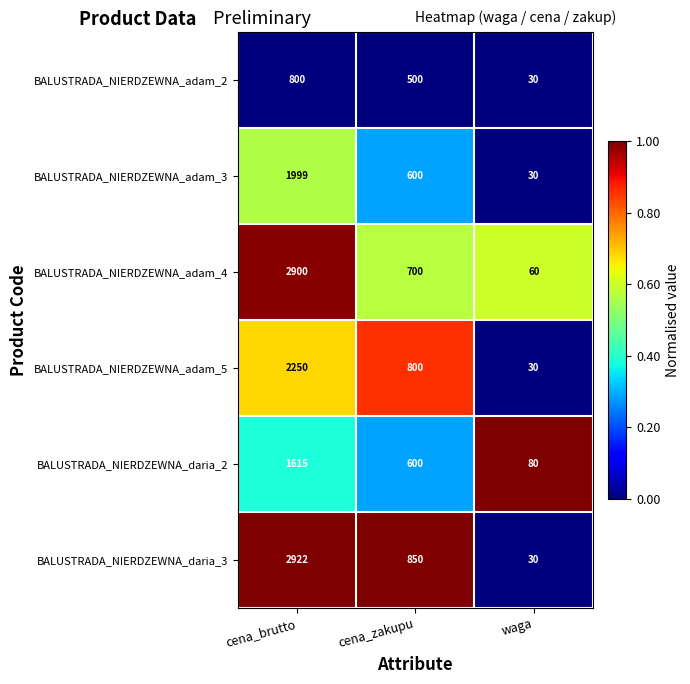

Reading right to left, transcribe all the data shown in this chart.

BALUSTRADA_NIERDZEWNA_adam_2: waga=30	cena_zakupu=500	cena_brutto=800
BALUSTRADA_NIERDZEWNA_adam_3: waga=30	cena_zakupu=600	cena_brutto=1999
BALUSTRADA_NIERDZEWNA_adam_4: waga=60	cena_zakupu=700	cena_brutto=2900
BALUSTRADA_NIERDZEWNA_adam_5: waga=30	cena_zakupu=800	cena_brutto=2250
BALUSTRADA_NIERDZEWNA_daria_2: waga=80	cena_zakupu=600	cena_brutto=1615
BALUSTRADA_NIERDZEWNA_daria_3: waga=30	cena_zakupu=850	cena_brutto=2922